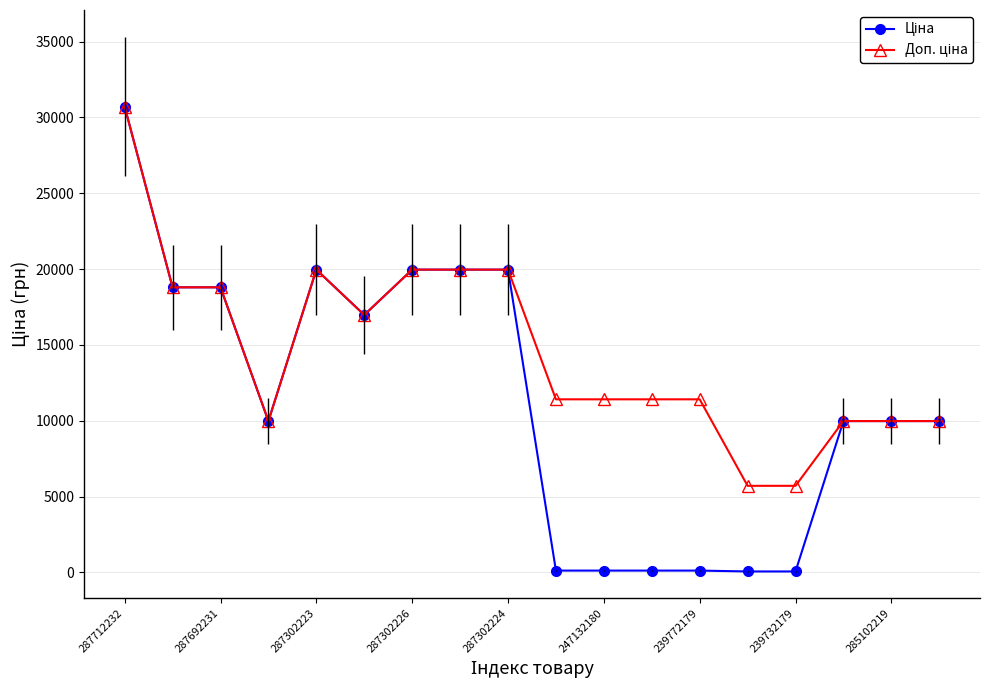

At how many categories does at least one series exceed 7669?

16